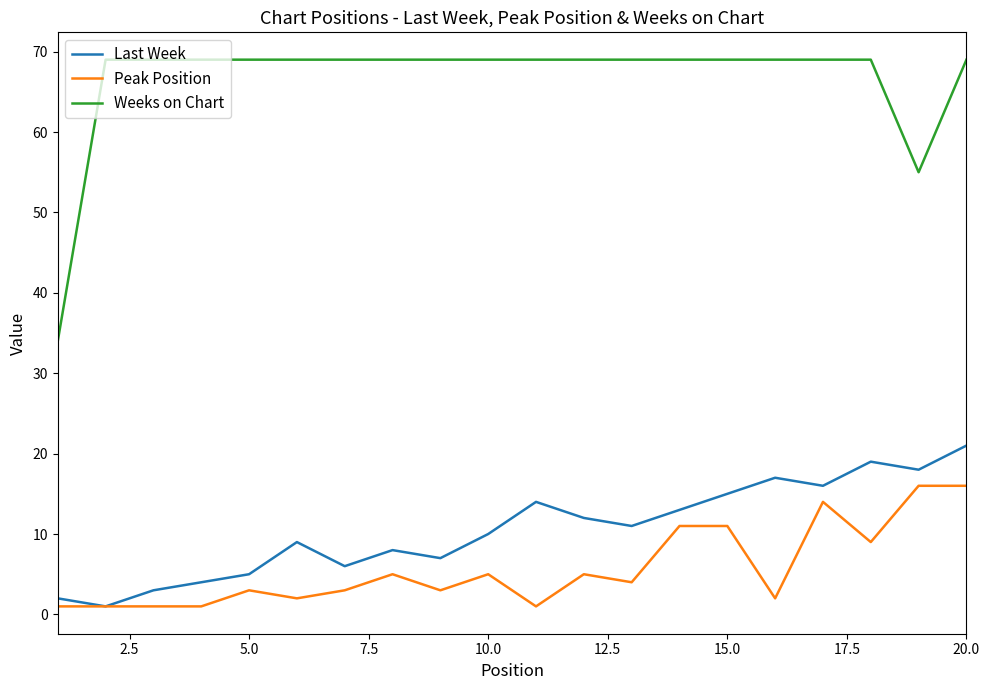

Rank the series by their maximum value, from highest to lowest.

Weeks on Chart, Last Week, Peak Position